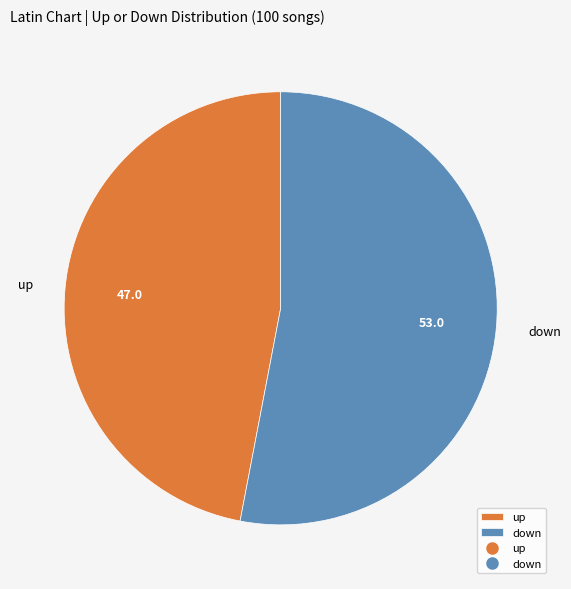

True or false: up accounts for 47% of the total.

True